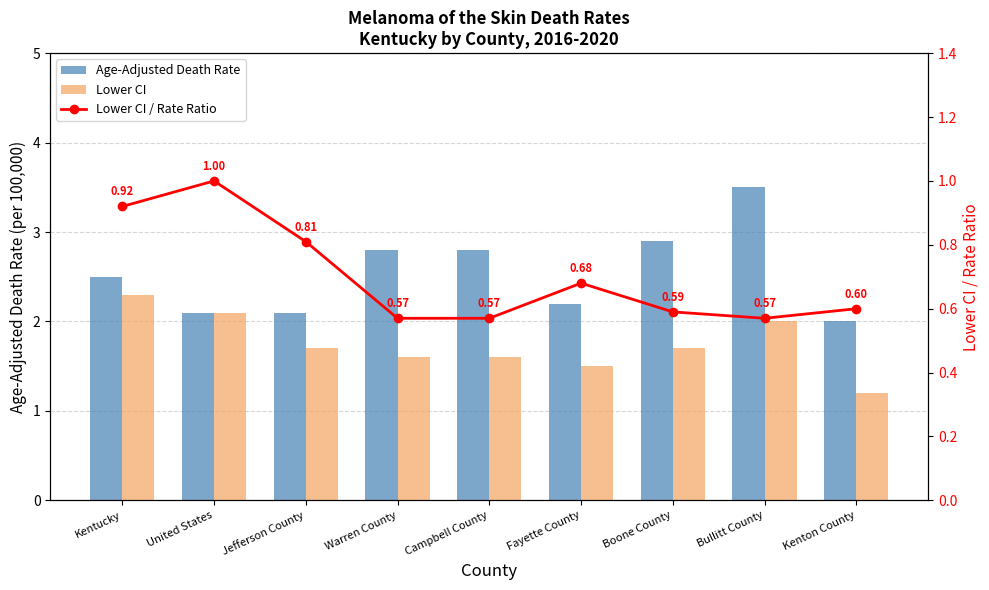

Reading left to right, list all the values displayed in this chart.

Age-Adjusted Death Rate: 2.5	2.1	2.1	2.8	2.8	2.2	2.9	3.5	2.0
Lower CI: 2.3	2.1	1.7	1.6	1.6	1.5	1.7	2.0	1.2
Lower CI / Rate Ratio: 0.9	1.0	0.8	0.6	0.6	0.7	0.6	0.6	0.6